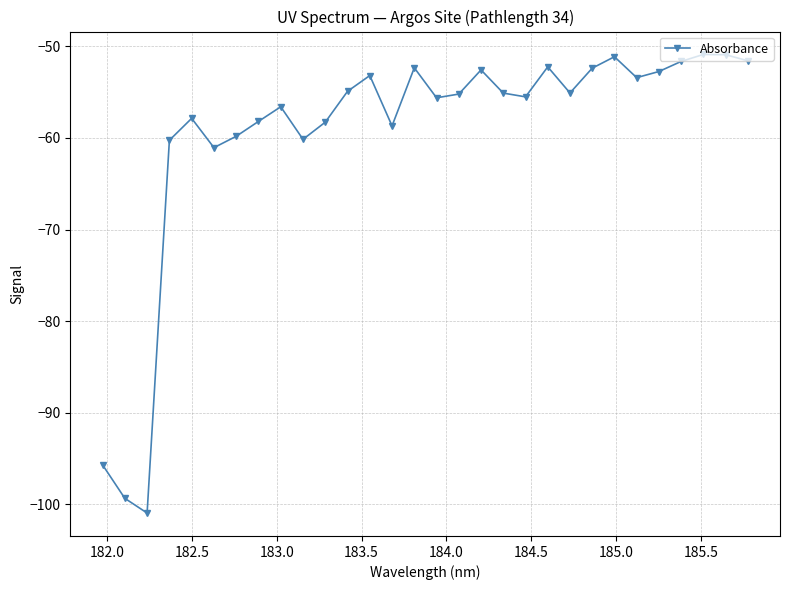

What is the greatest value displayed?

-50.9